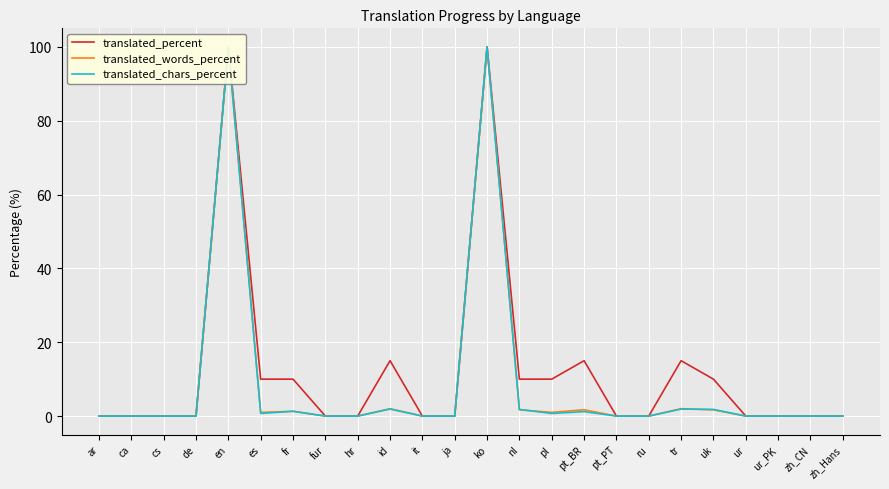

Between zh_CN and de, which is larger?

zh_CN